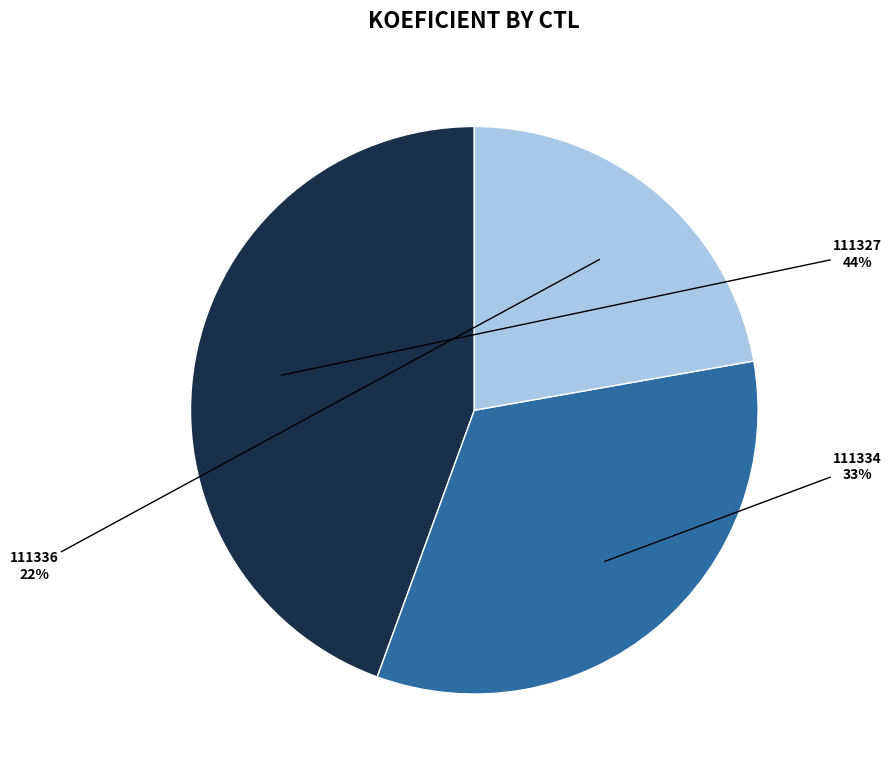

To the nearest percent, what is the difference between the largest and smallest slice percentages?

22%